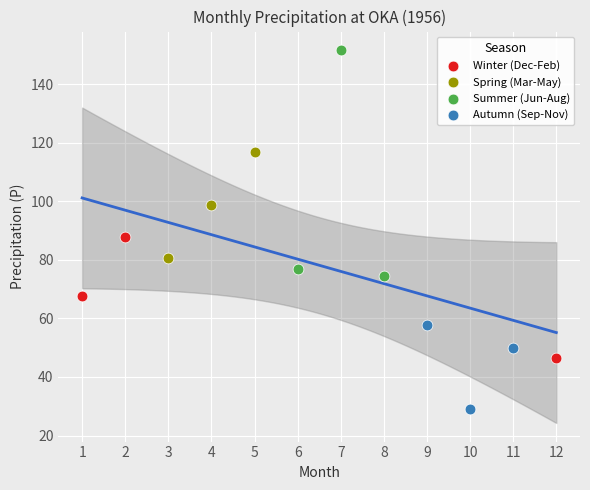

What are all the series names shown in the legend?

Winter (Dec-Feb), Spring (Mar-May), Summer (Jun-Aug), Autumn (Sep-Nov)